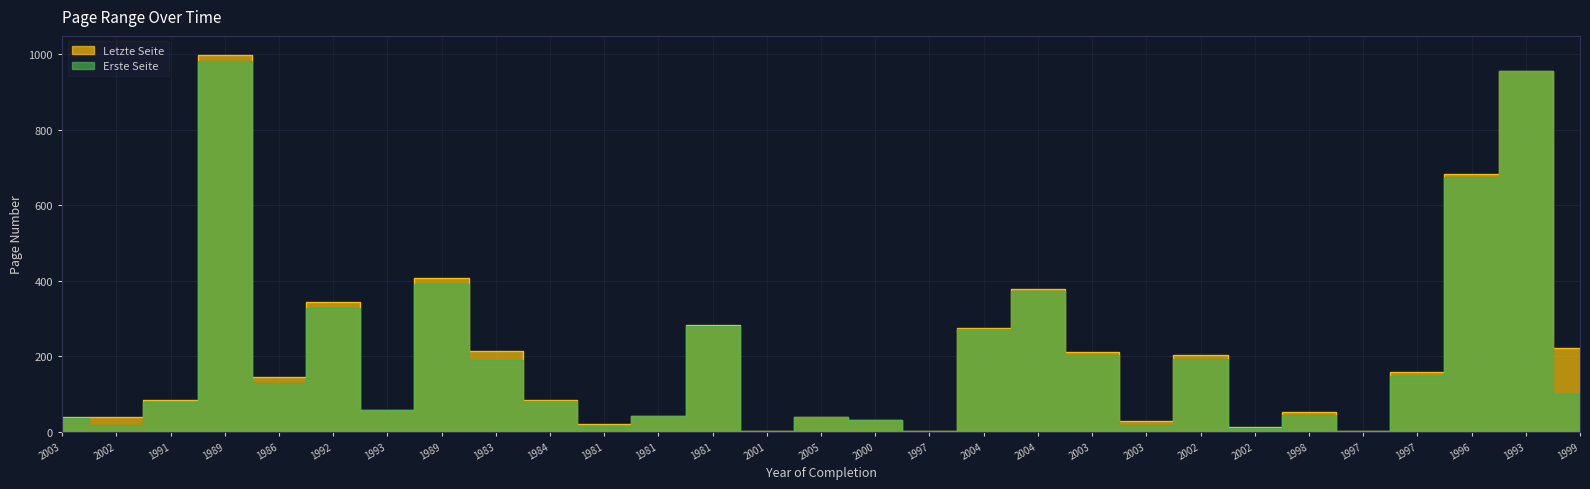

At which label is Erste Seite closest to 491?

1989